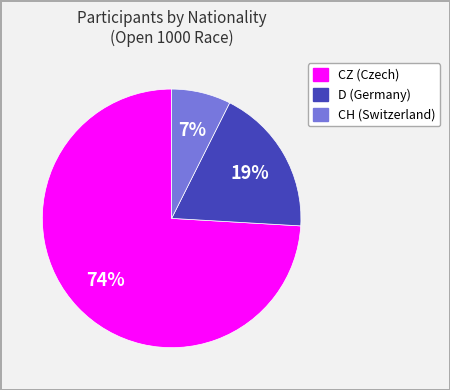

To the nearest percent, what is the difference between the largest and smallest slice percentages?

67%